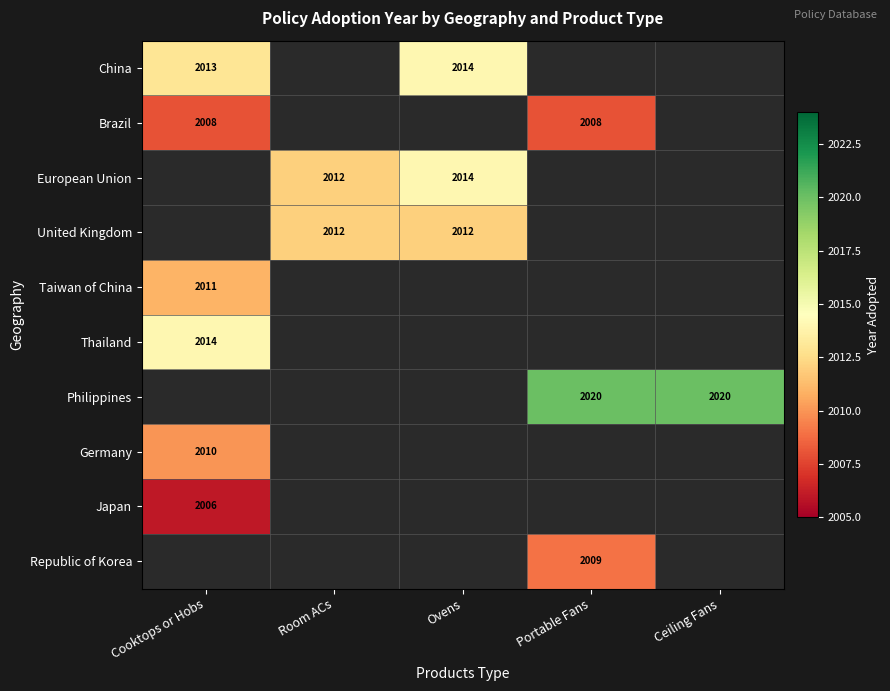

The value of Germany at Cooktops or Hobs is 3187. True or false?

False